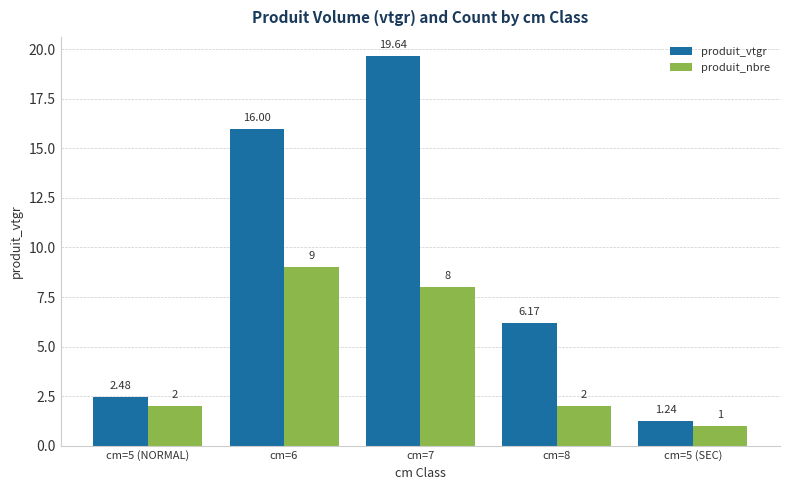

Does the chart contain any negative values?

No